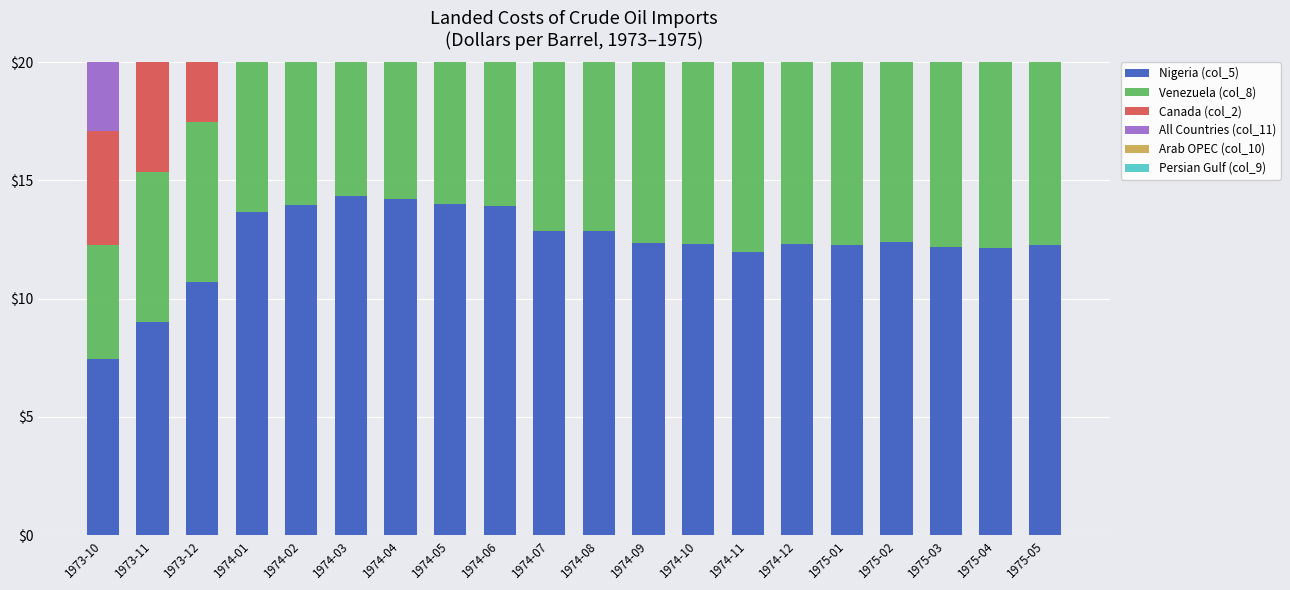

What is the label of the 5th bar from the left?

1974-02